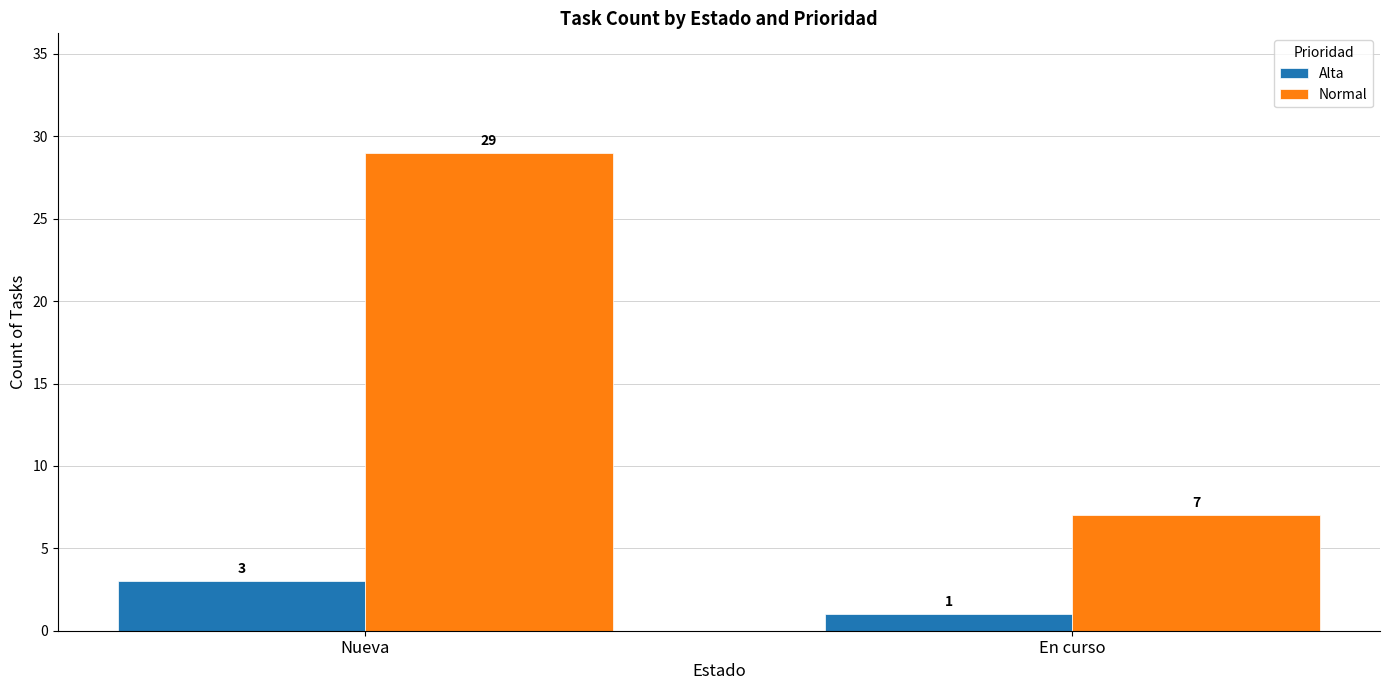

Which series has the largest total across all categories?

Normal